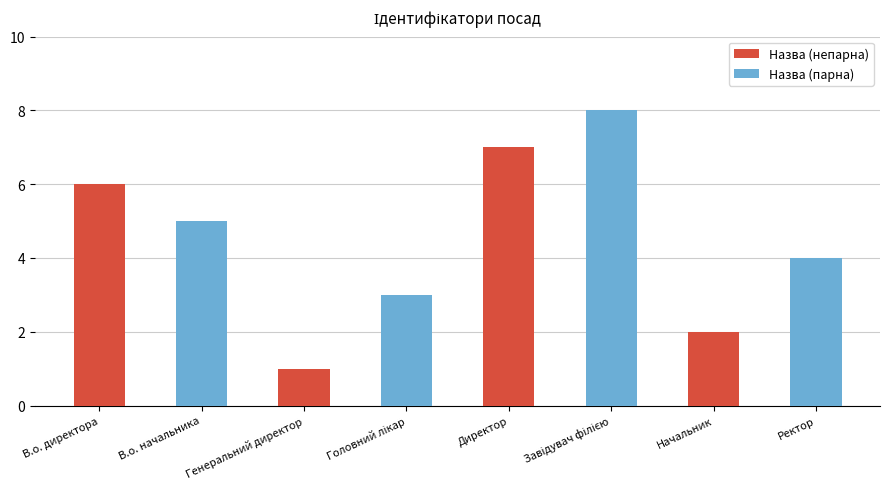

The chart shows a value of 5 at В.о. начальника. True or false?

True